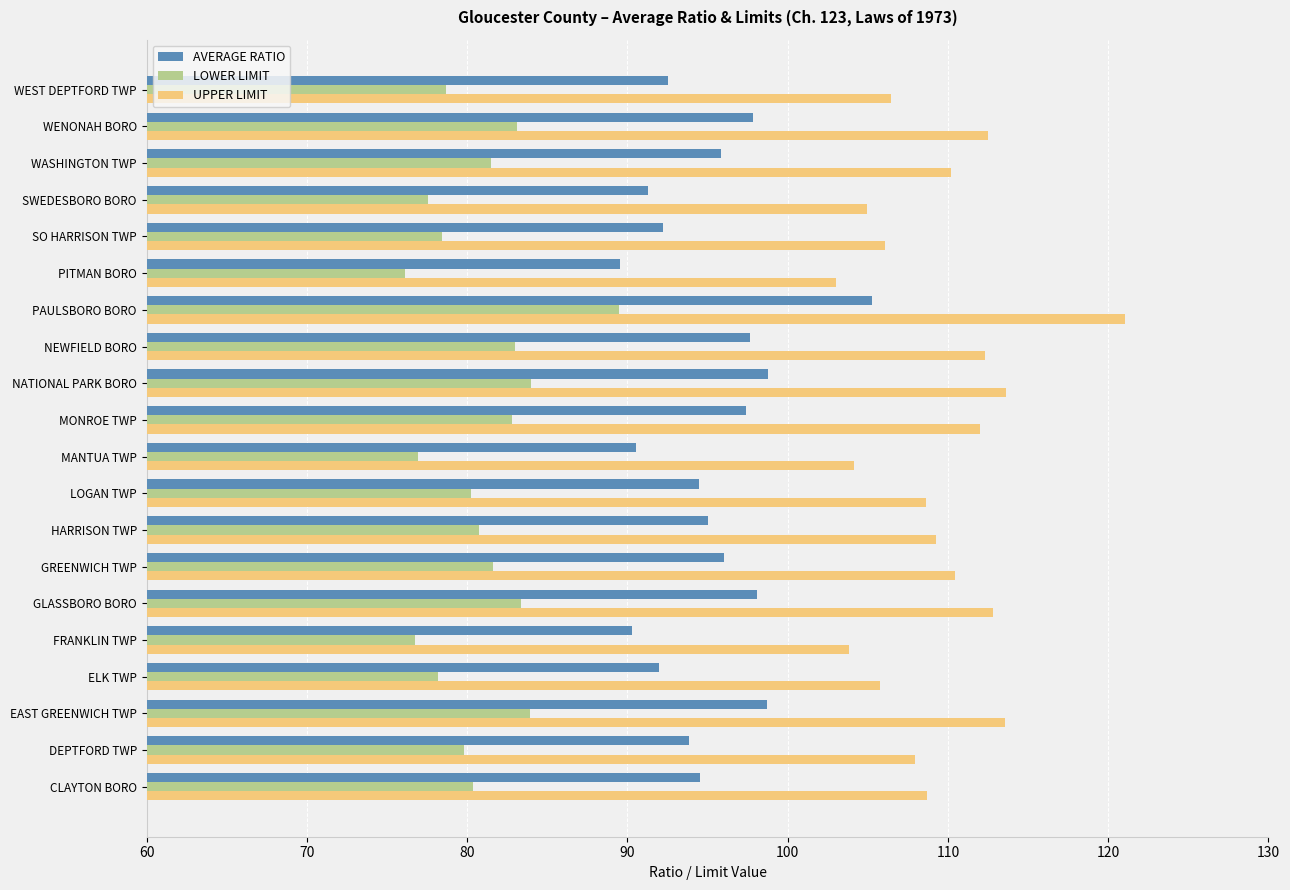

Which series has the largest range (max minus min)?

UPPER LIMIT